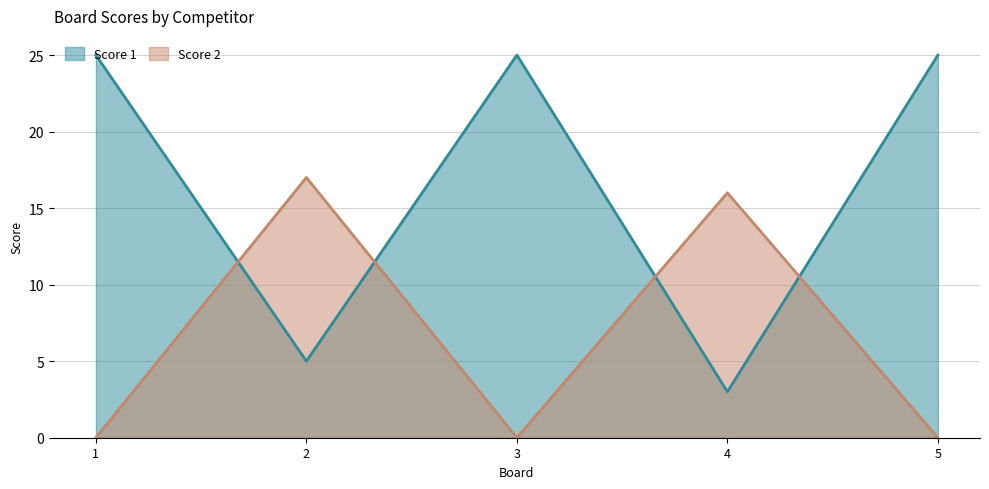

What is the total value across all series at 3?

25